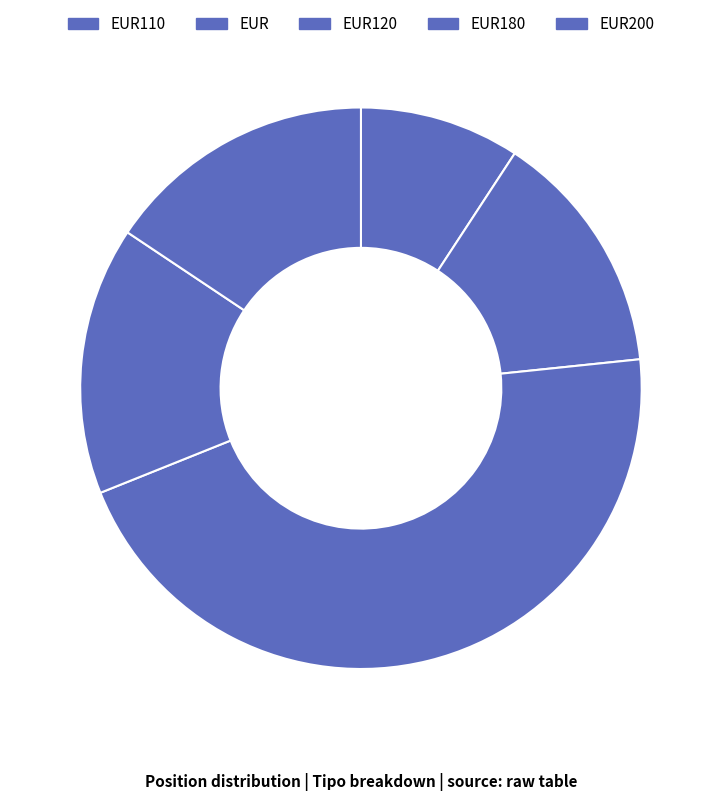

Count the number of slices in the pie.

5